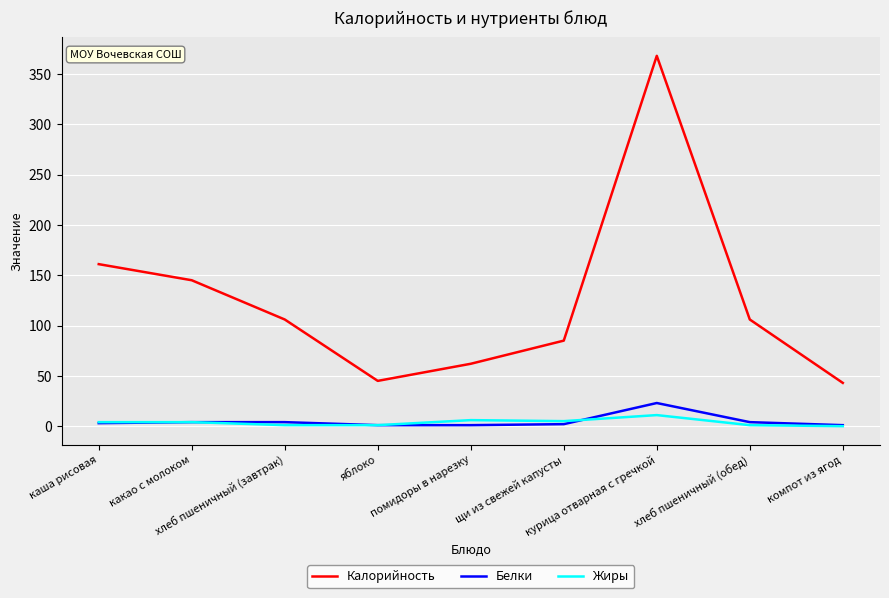

Where is Калорийность nearest to the value 205?

каша рисовая